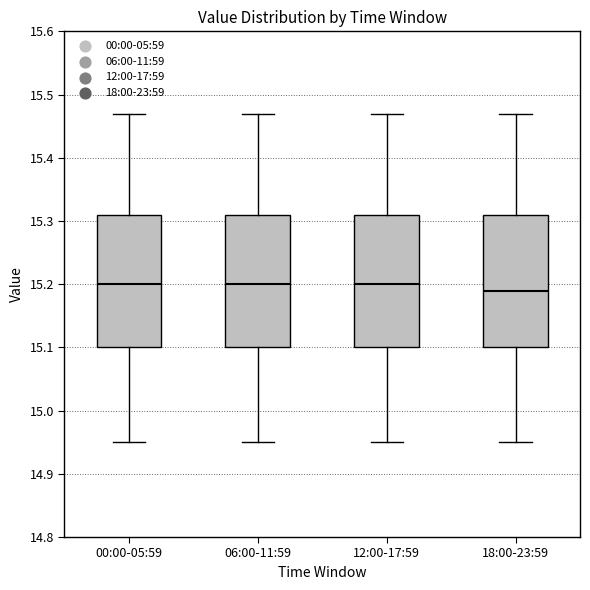

Reading left to right, transcribe this box plot: for each box, give where its median line is, the range the box spans, and where its two whiskers end, as read against the y-axis. The values are not printed on the chart, so give them approximately, as read against the axis.

00:00-05:59: median 15.20, box 15.10 to 15.31, whiskers 14.95 to 15.47
06:00-11:59: median 15.20, box 15.10 to 15.31, whiskers 14.95 to 15.47
12:00-17:59: median 15.20, box 15.10 to 15.31, whiskers 14.95 to 15.47
18:00-23:59: median 15.19, box 15.10 to 15.31, whiskers 14.95 to 15.47